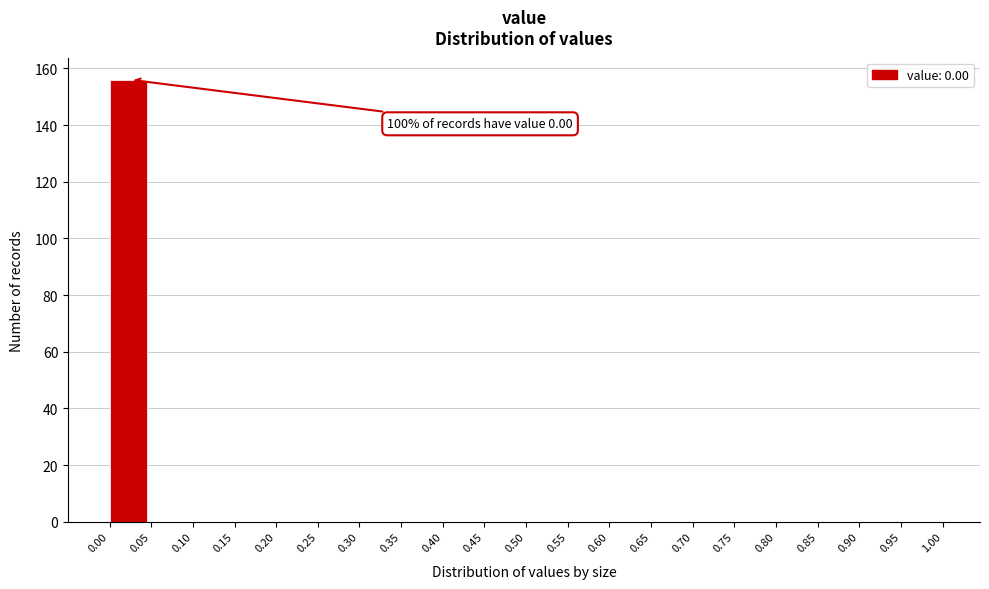

Over which range of the x-axis is the bar tallest?

0.00 to 0.05